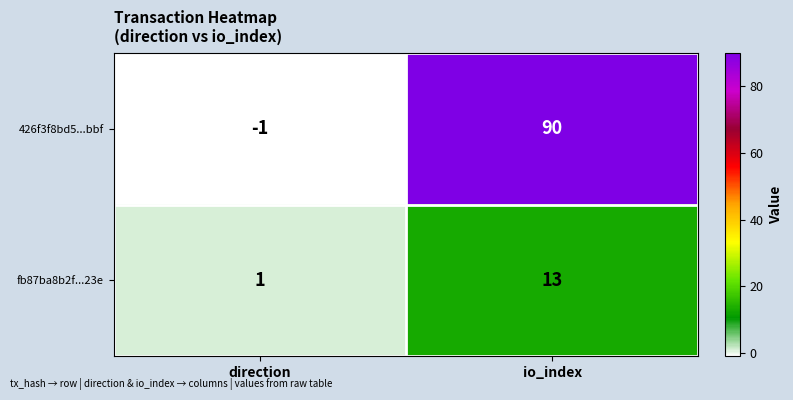

Which label corresponds to the largest value in the chart?

io_index